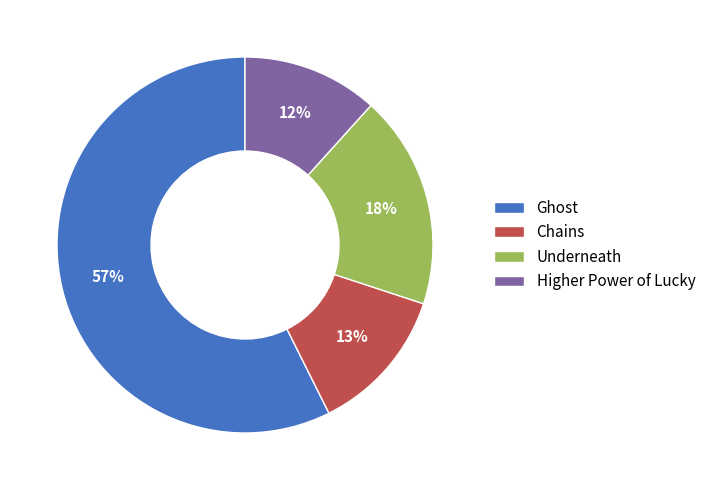

What is the ratio of the value at Chains to the value at Higher Power of Lucky?

1.1